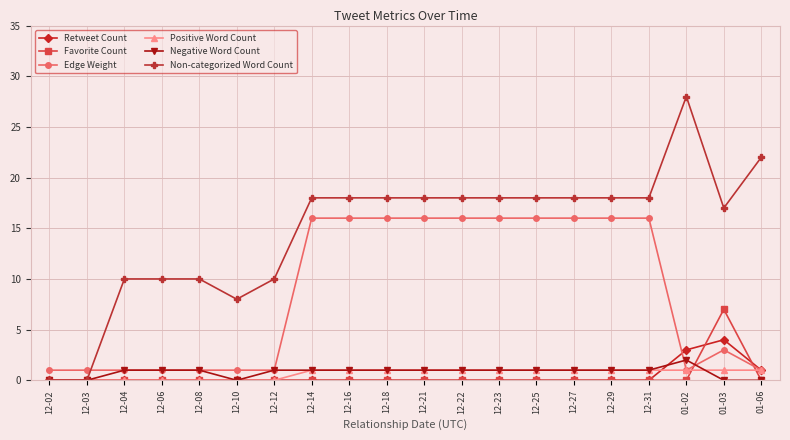

How many data points does each series have?

20